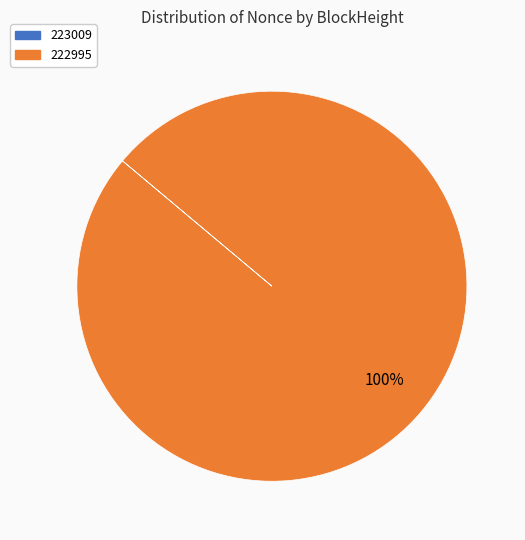

Is there any slice that represents more than half of the pie?

Yes